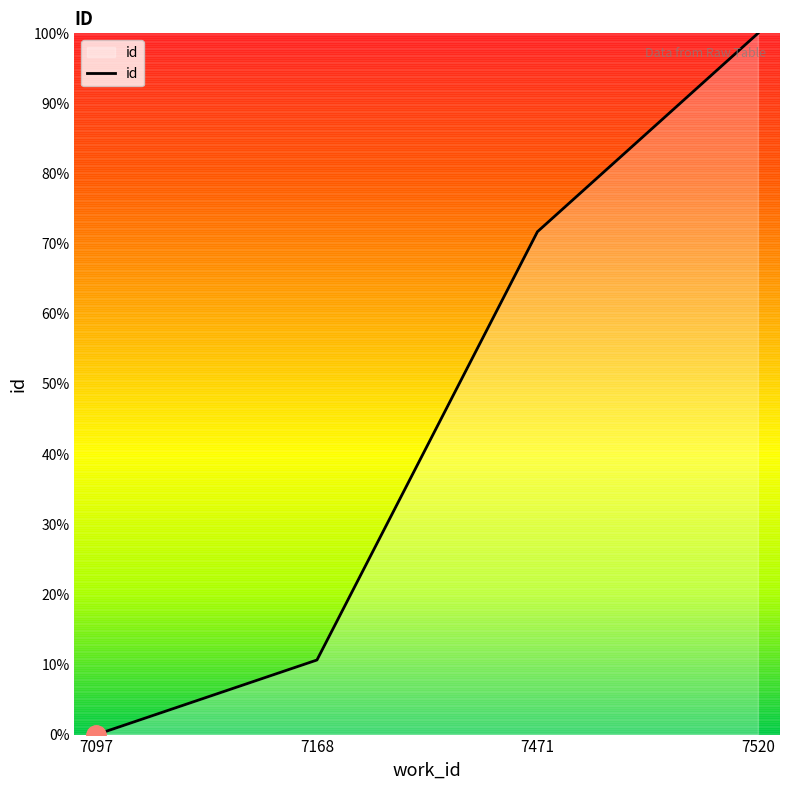

Reading left to right, extract all data points from this chart.

0.0	10.6	71.7	100.0